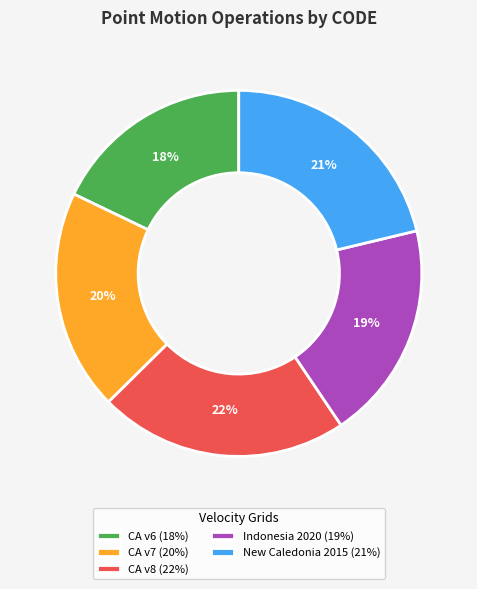

The CA v6 (18%) slice represents 18% of the pie. True or false?

True